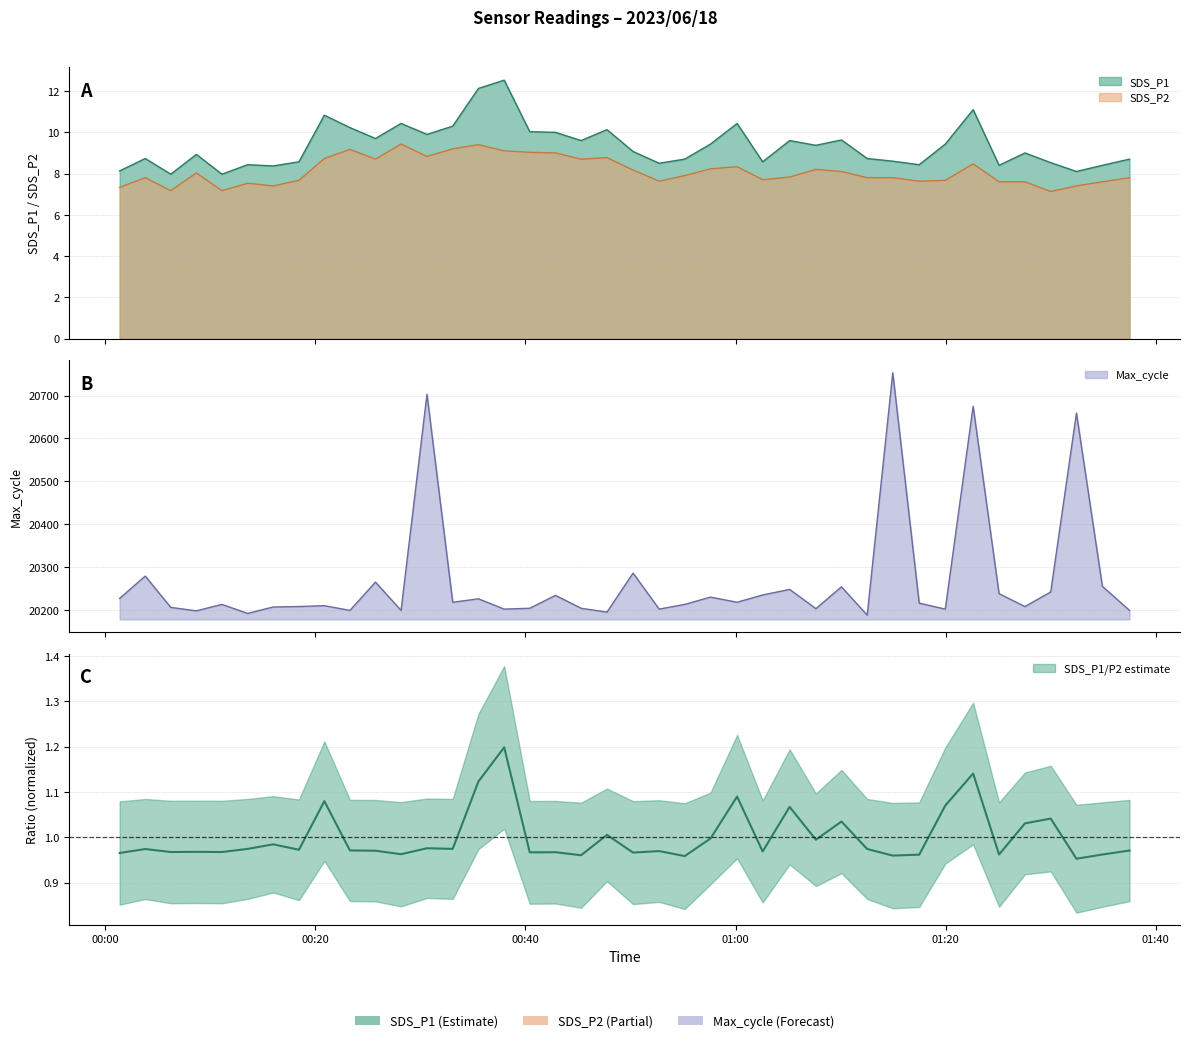

What is the difference between the maximum and minimum values in the SDS_P1 series?

4.6